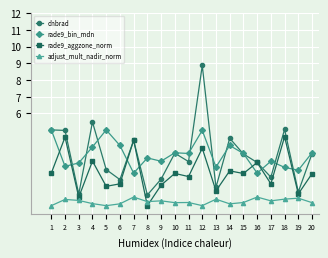

True or false: rade9_bin_mdn and adjust_mult_nadir_norm intersect in this chart.

False